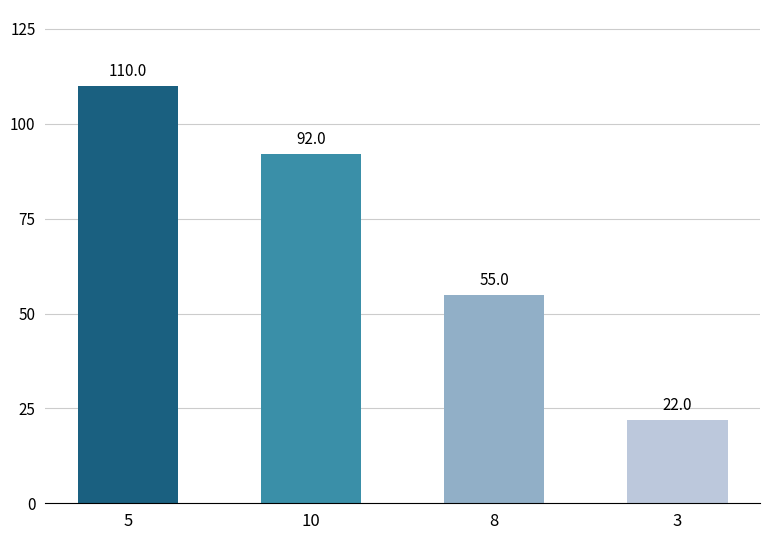

How many bars are there in total?

4